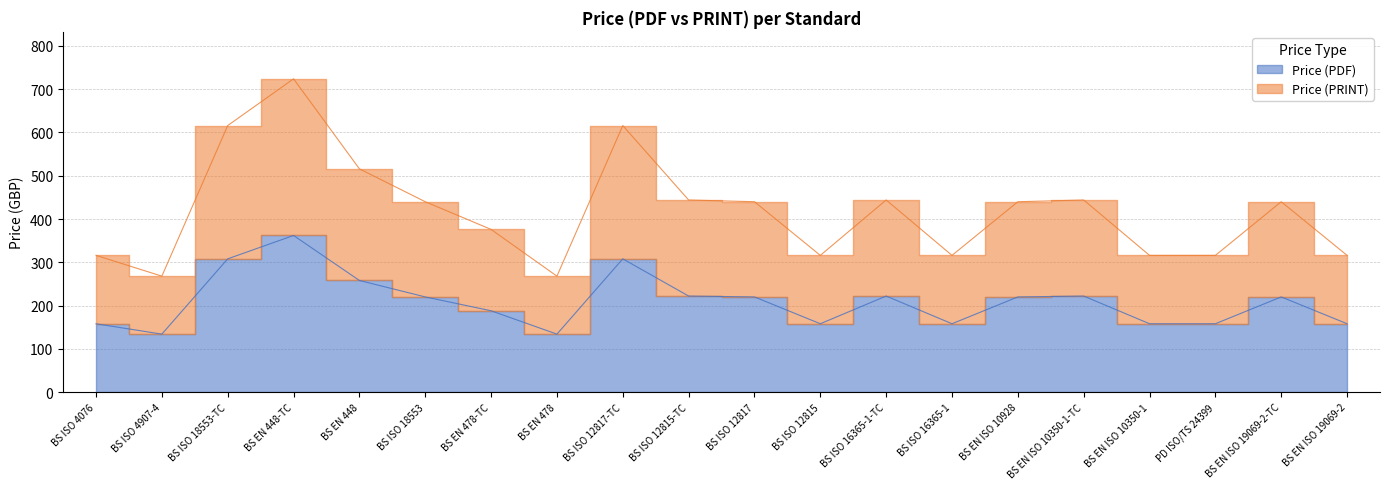

What is the maximum value shown in the chart?

724